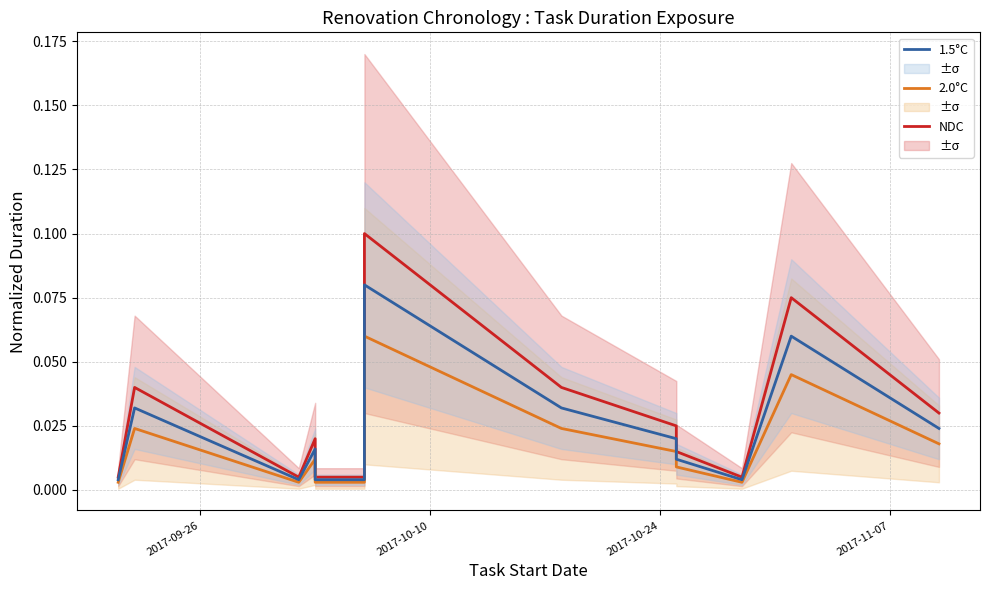

The NDC series shows 0.0 at 13. True or false?

False